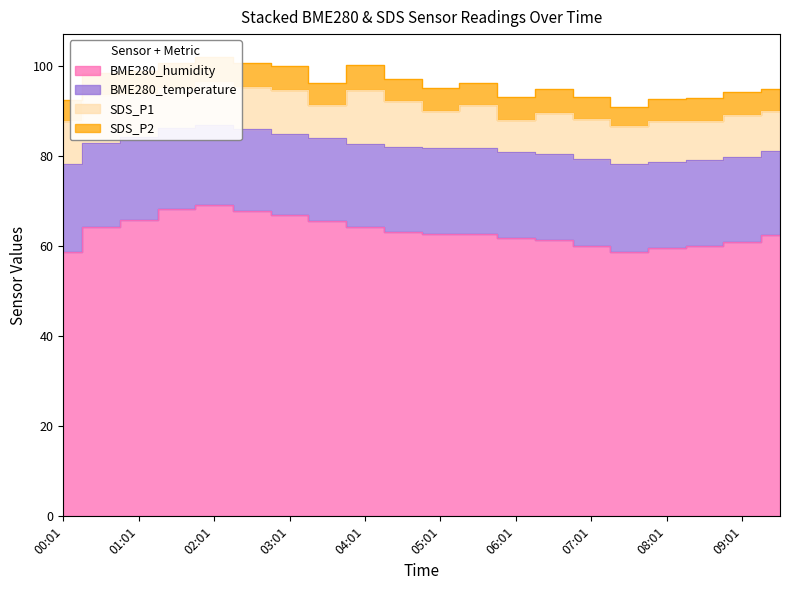

What is the difference between the second highest and minimum values in the SDS_P2 series?

1.3